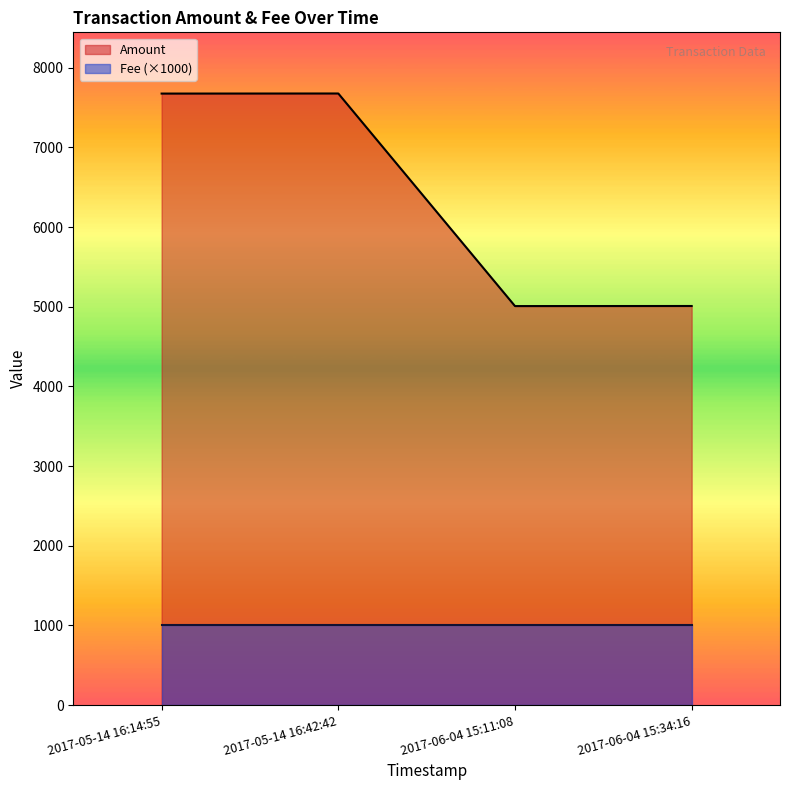

Rank the categories by value from highest to lowest.

2017-05-14 16:42:42, 2017-05-14 16:14:55, 2017-06-04 15:34:16, 2017-06-04 15:11:08